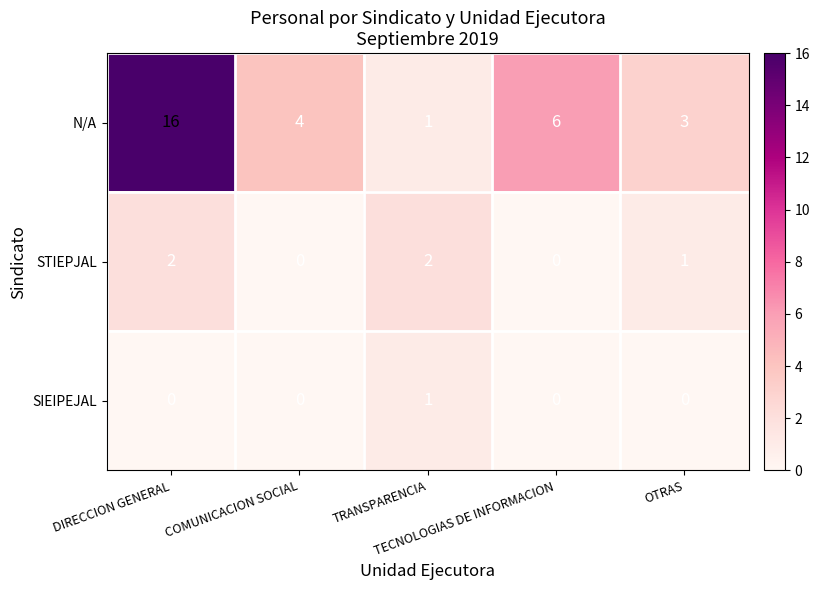

Which series has the widest spread of values?

N/A